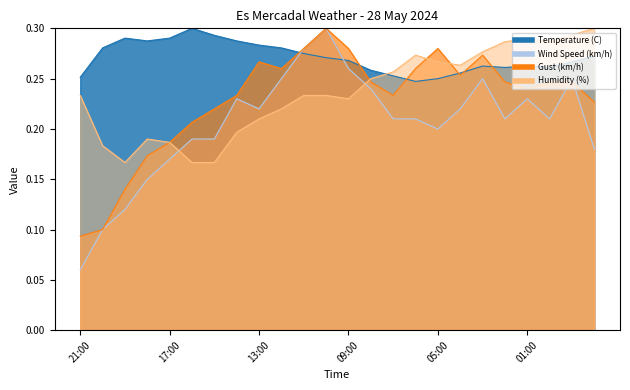

Read the Gust (km/h) value at 11:00.

0.3